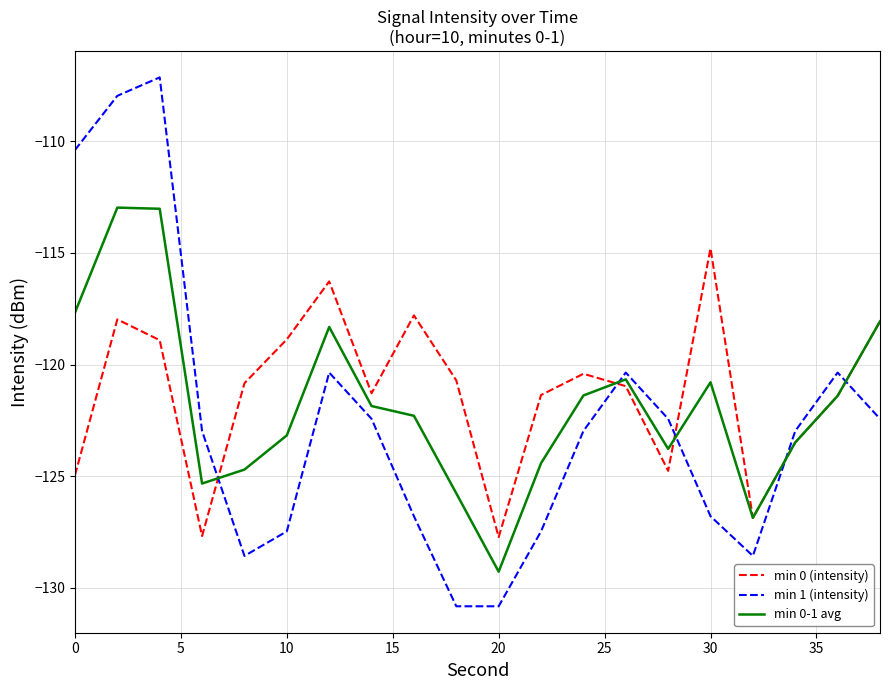

How many intersections are there between min 0-1 avg and min 1 (intensity)?

5